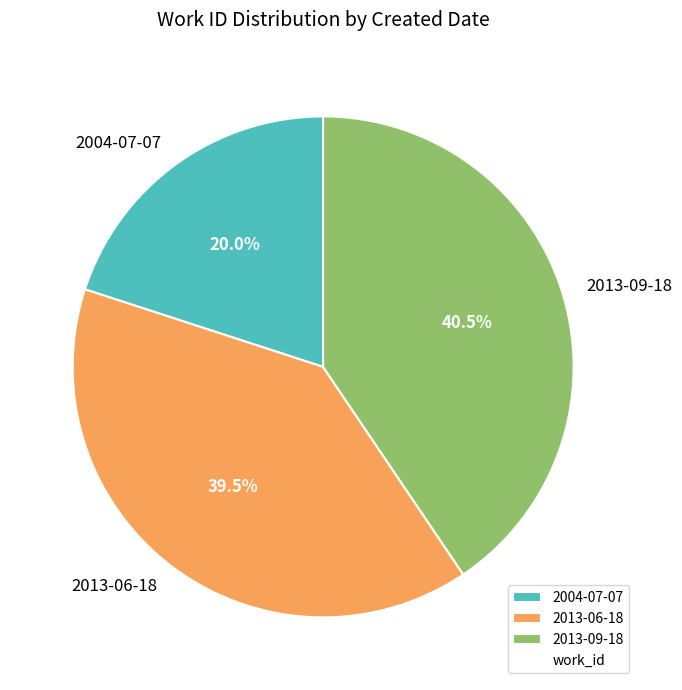

Which category has the biggest portion of the pie?

2013-09-18